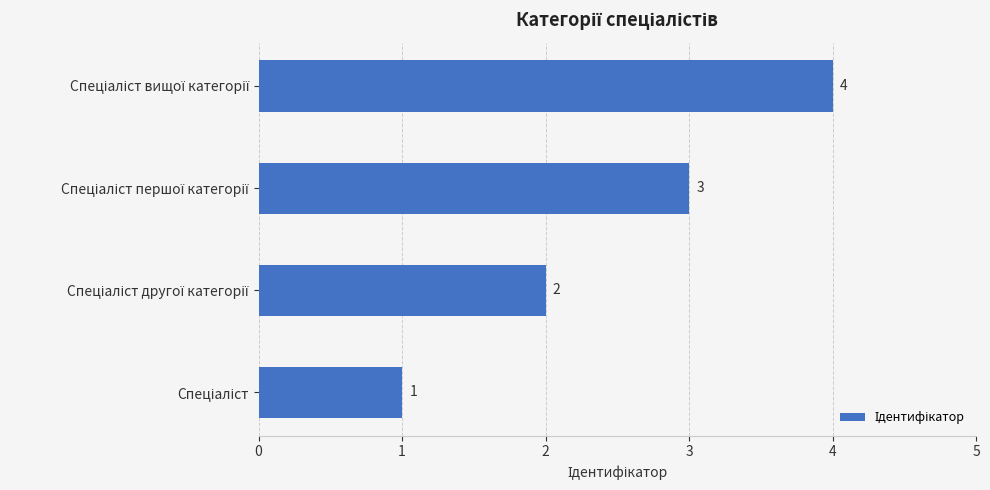

How many data points are less than 3?

2